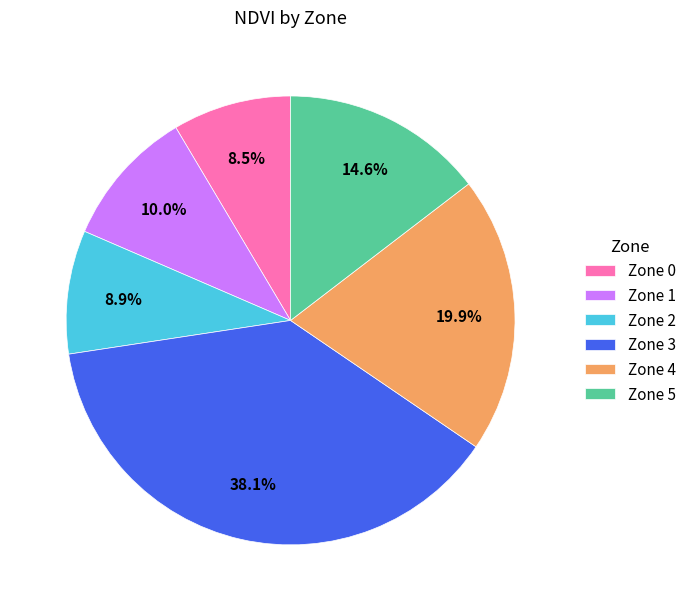

Count the number of slices in the pie.

6